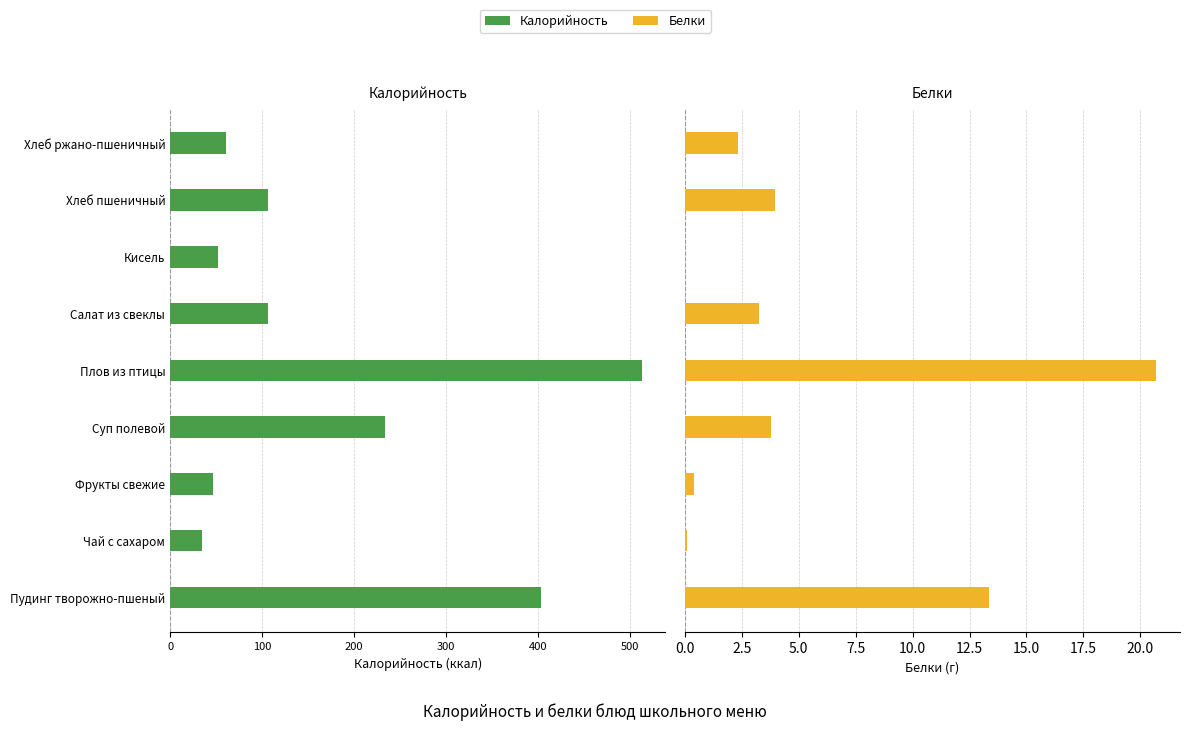

The value of Калорийность at Кисель is -85.9. True or false?

False